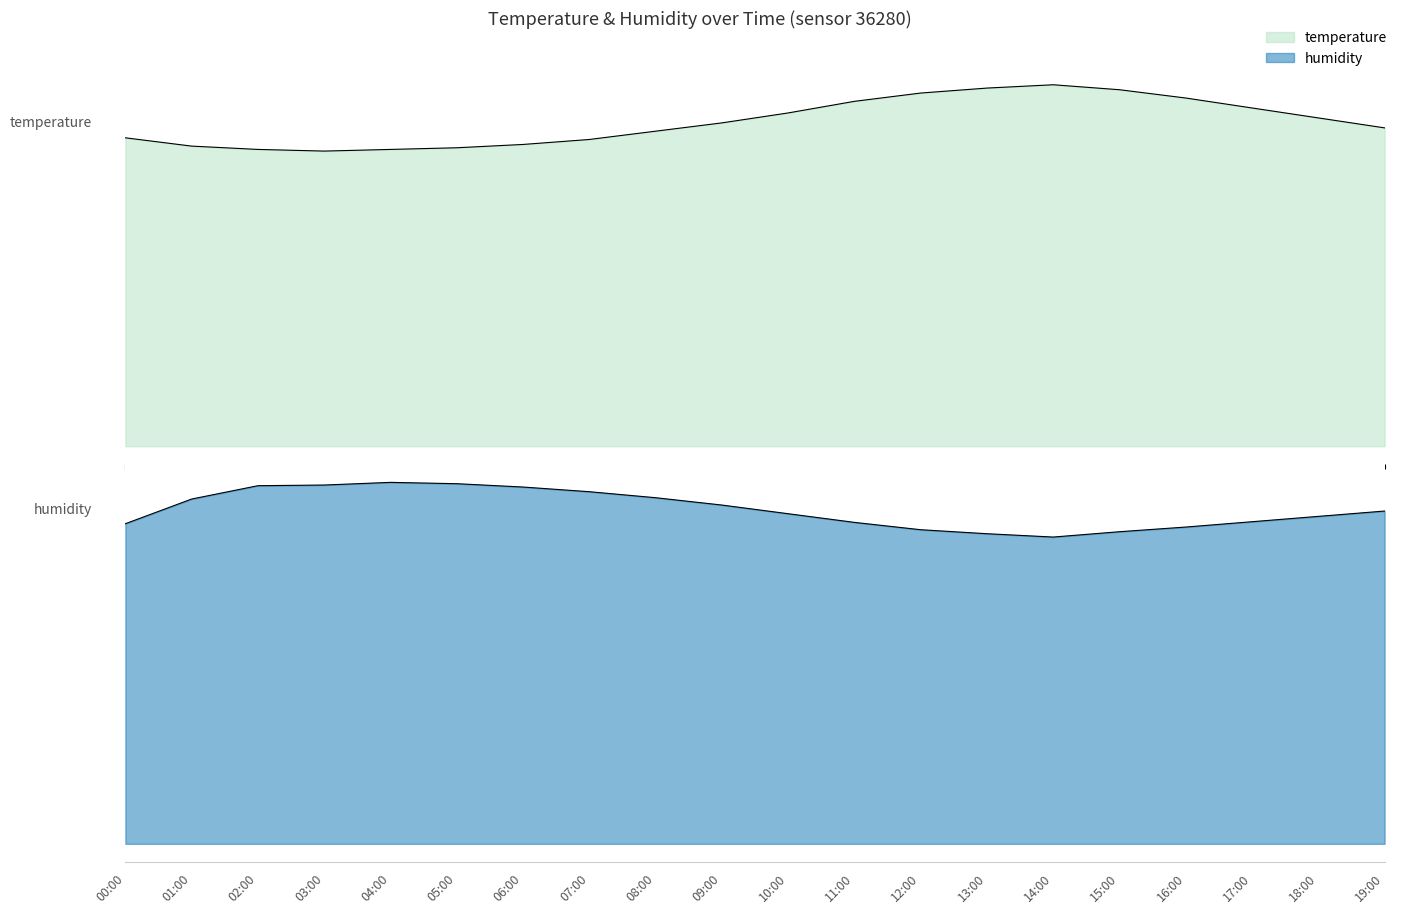

Is the value of temperature at 17:00 greater than the value of humidity at 04:00?

No